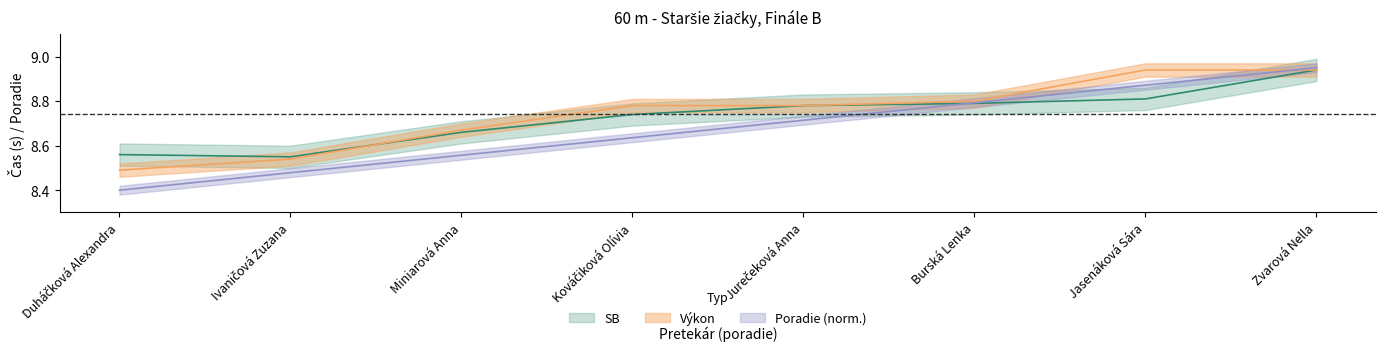

How many lines are shown in the chart?

3